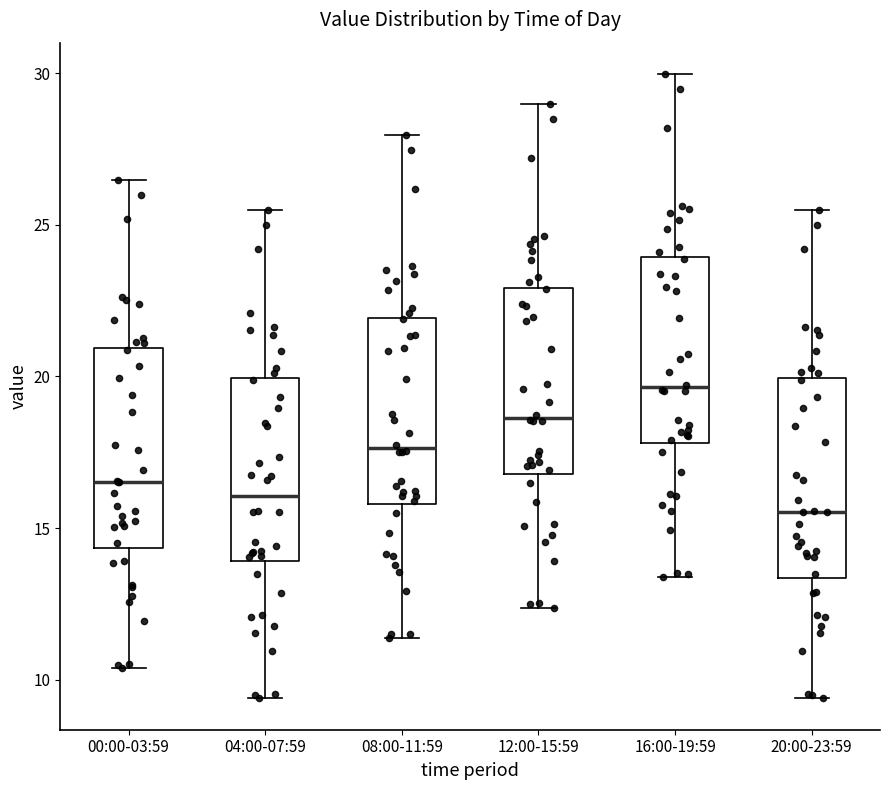

Reading left to right, transcribe this box plot: for each box, give where its median line is, the range the box spans, and where its two whiskers end, as read against the y-axis. The values are not printed on the chart, so give them approximately, as read against the axis.

00:00-03:59: median 16.5, box 14.5 to 21.0, whiskers 10.5 to 26.5
04:00-07:59: median 16.0, box 14.0 to 20.0, whiskers 9.5 to 25.5
08:00-11:59: median 17.5, box 16.0 to 22.0, whiskers 11.5 to 28.0
12:00-15:59: median 18.5, box 17.0 to 23.0, whiskers 12.5 to 29.0
16:00-19:59: median 19.5, box 18.0 to 24.0, whiskers 13.5 to 30.0
20:00-23:59: median 15.5, box 13.5 to 20.0, whiskers 9.5 to 25.5